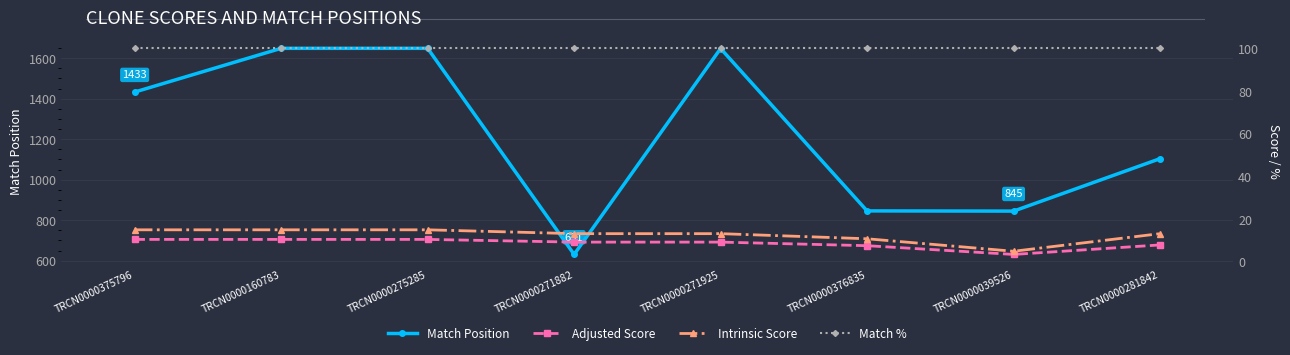

What is the label of the 3rd point from the right?

TRCN0000376835